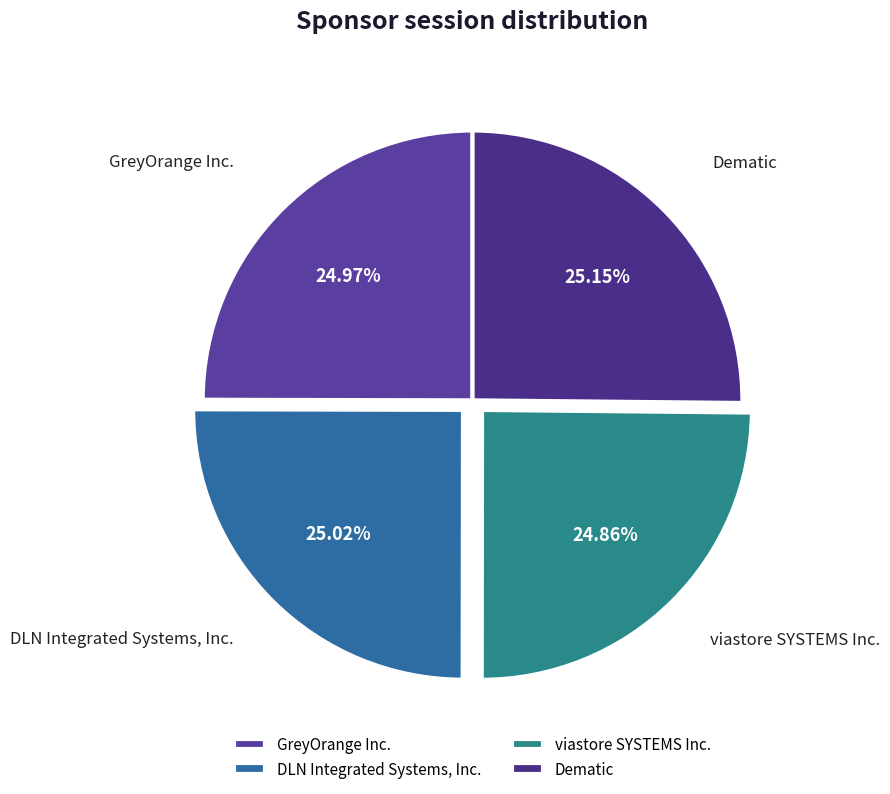

How many segments does this pie chart have?

4